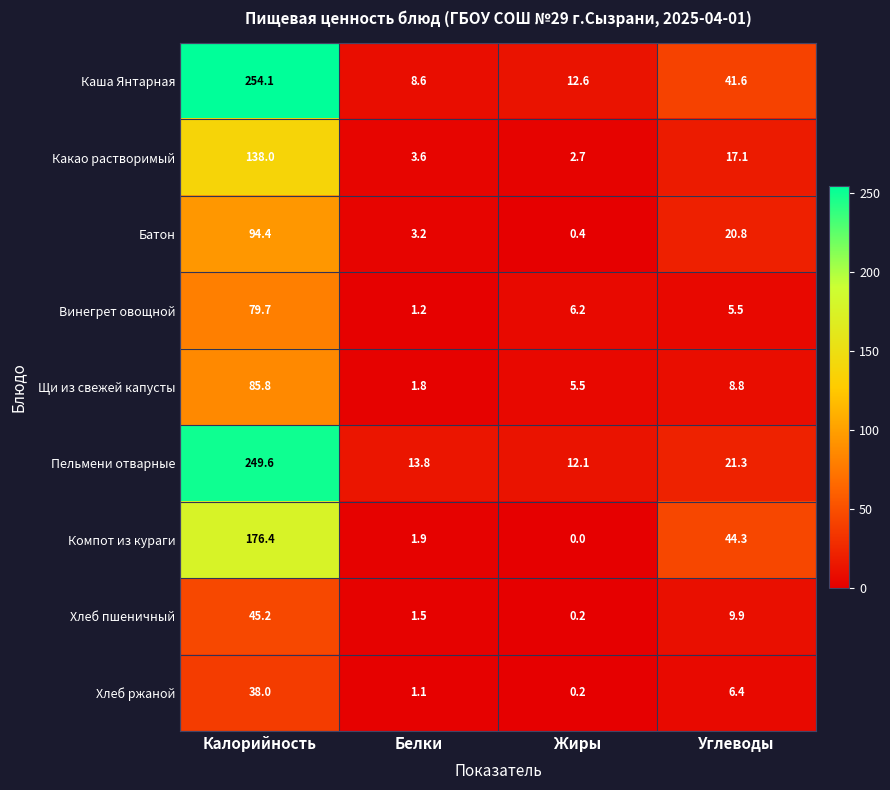

At which category is the sum across all series the highest?

Калорийность